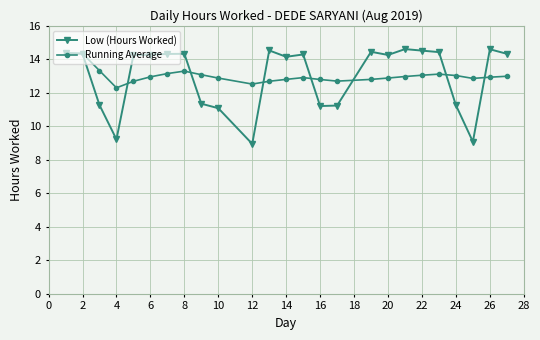

What is the maximum value shown in the chart?

14.6